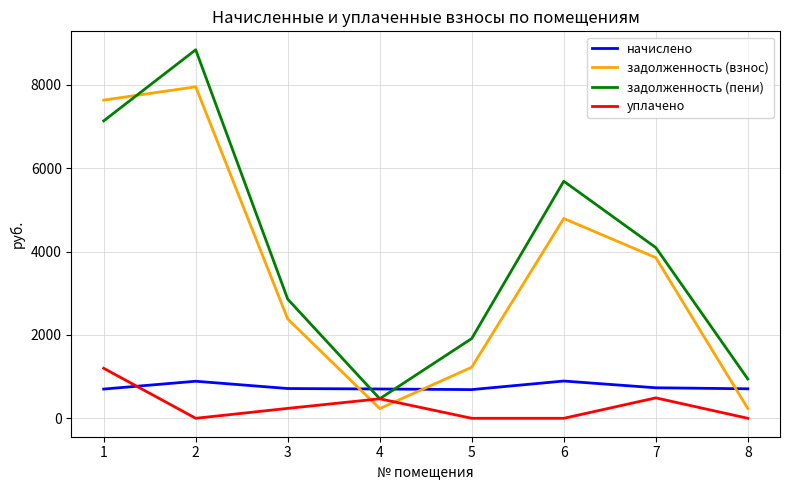

True or false: уплачено has a value of 791.6 at 7.

False